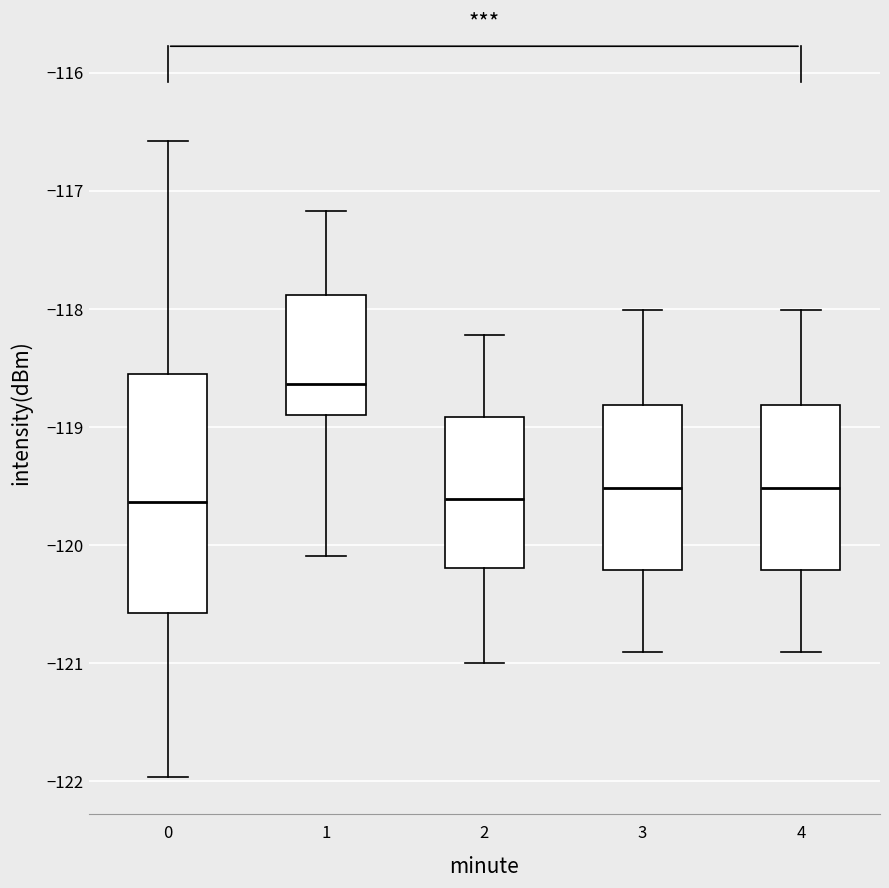

Reading left to right, transcribe this box plot: for each box, give where its median line is, the range the box spans, and where its two whiskers end, as read against the y-axis. The values are not printed on the chart, so give them approximately, as read against the axis.

0: median -119.6, box -120.6 to -118.6, whiskers -122.0 to -116.6
1: median -118.6, box -118.9 to -117.9, whiskers -120.1 to -117.2
2: median -119.6, box -120.2 to -118.9, whiskers -121.0 to -118.2
3: median -119.5, box -120.2 to -118.8, whiskers -120.9 to -118.0
4: median -119.5, box -120.2 to -118.8, whiskers -120.9 to -118.0